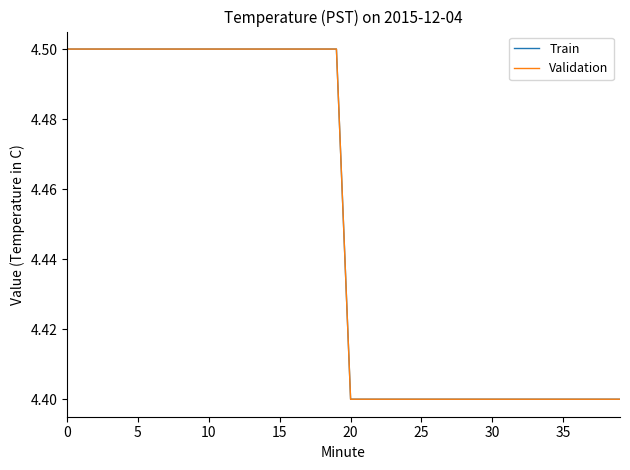

How many lines are shown in the chart?

2